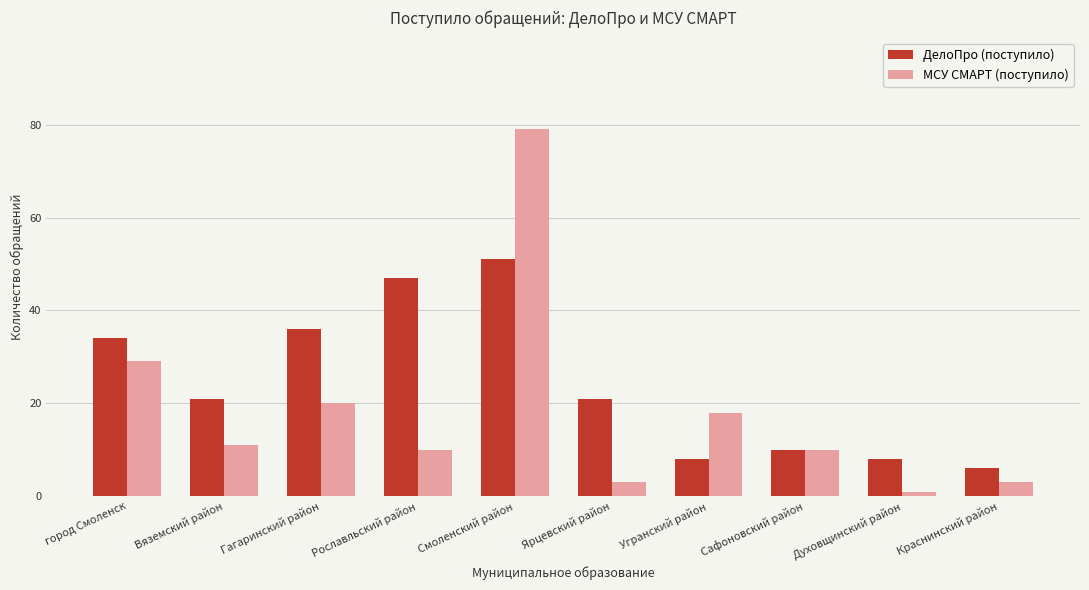

Reading left to right, transcribe all the data shown in this chart.

ДелоПро (поступило): город Смоленск=34	Вяземский район=21	Гагаринский район=36	Рославльский район=47	Смоленский район=51	Ярцевский район=21	Угранский район=8	Сафоновский район=10	Духовщинский район=8	Краснинский район=6
МСУ СМАРТ (поступило): город Смоленск=29	Вяземский район=11	Гагаринский район=20	Рославльский район=10	Смоленский район=79	Ярцевский район=3	Угранский район=18	Сафоновский район=10	Духовщинский район=1	Краснинский район=3